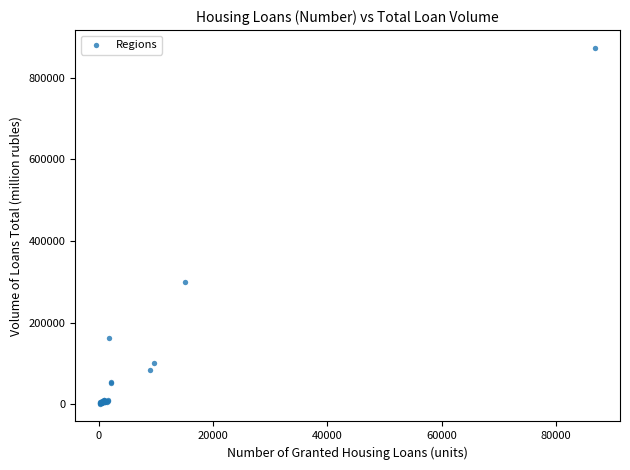

What Y value in the scatter plot is closest to 437353?

300325.8